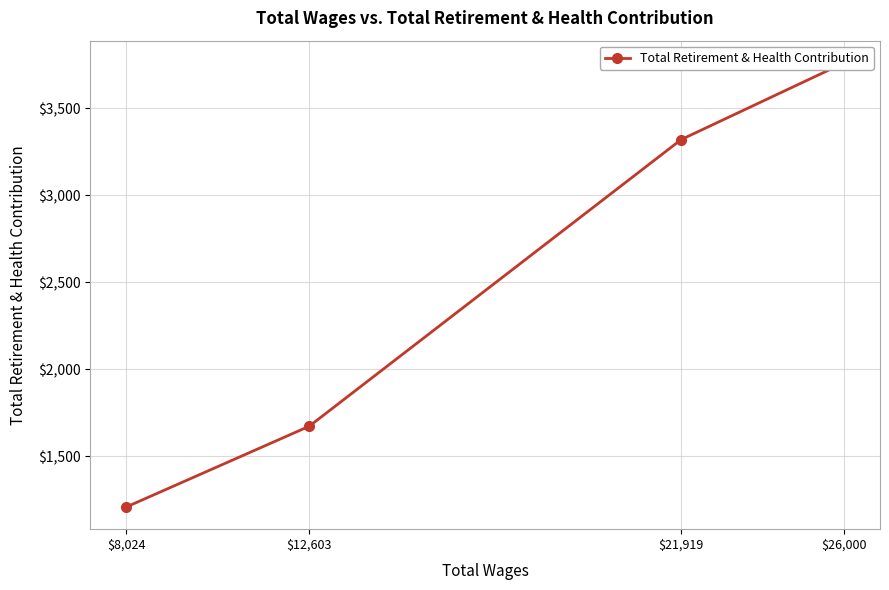

Is it true that the value at $12,603 is 1672?

True